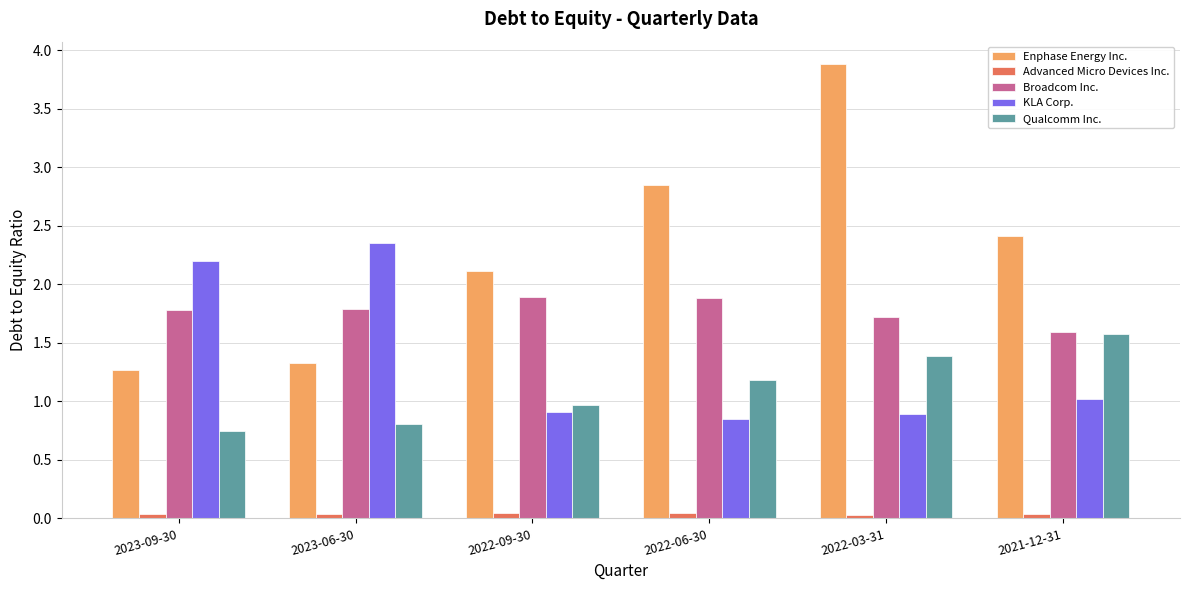

How many bars are there in each group?

5